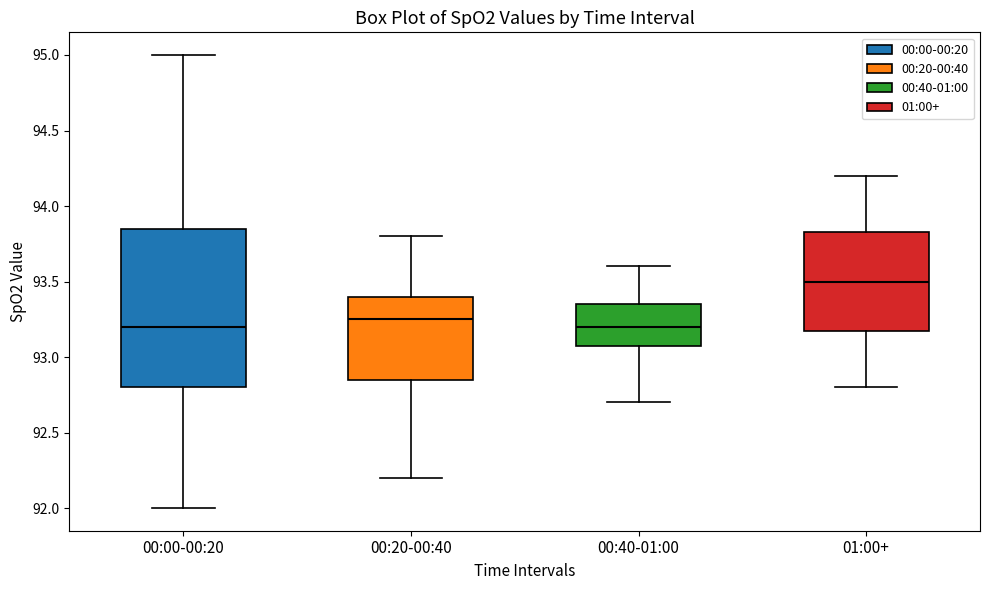

Reading left to right, read every box against the y-axis: the position of its median line, the range the box covers, and the ends of its whiskers. The values are not printed on the chart, so give them approximately, as read against the axis.

00:00-00:20: median 93.20, box 92.80 to 93.85, whiskers 92.00 to 95.00
00:20-00:40: median 93.25, box 92.85 to 93.40, whiskers 92.20 to 93.80
00:40-01:00: median 93.20, box 93.10 to 93.35, whiskers 92.70 to 93.60
01:00+: median 93.50, box 93.20 to 93.85, whiskers 92.80 to 94.20